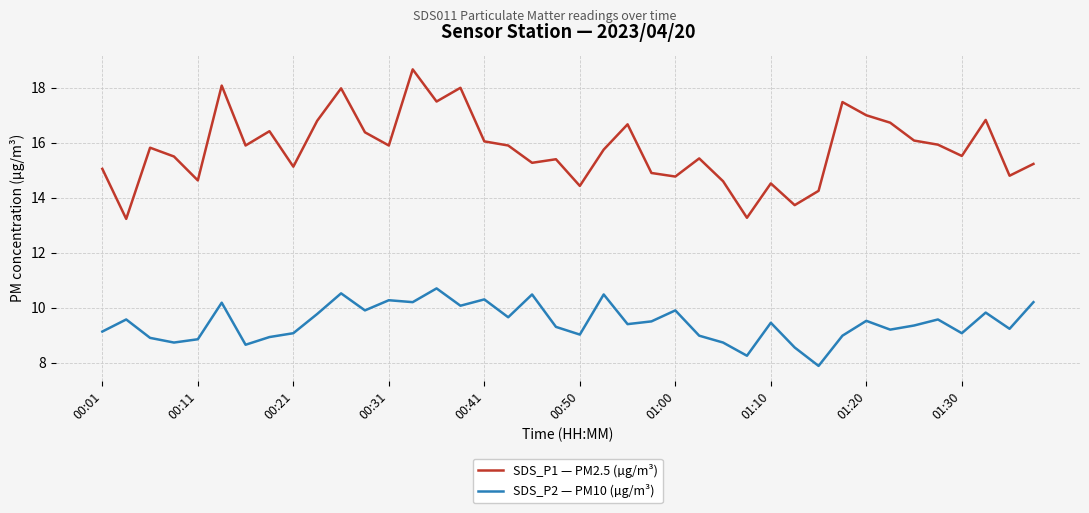

What is the difference between the maximum and minimum values in the SDS_P2 — PM10 (µg/m³) series?

2.8